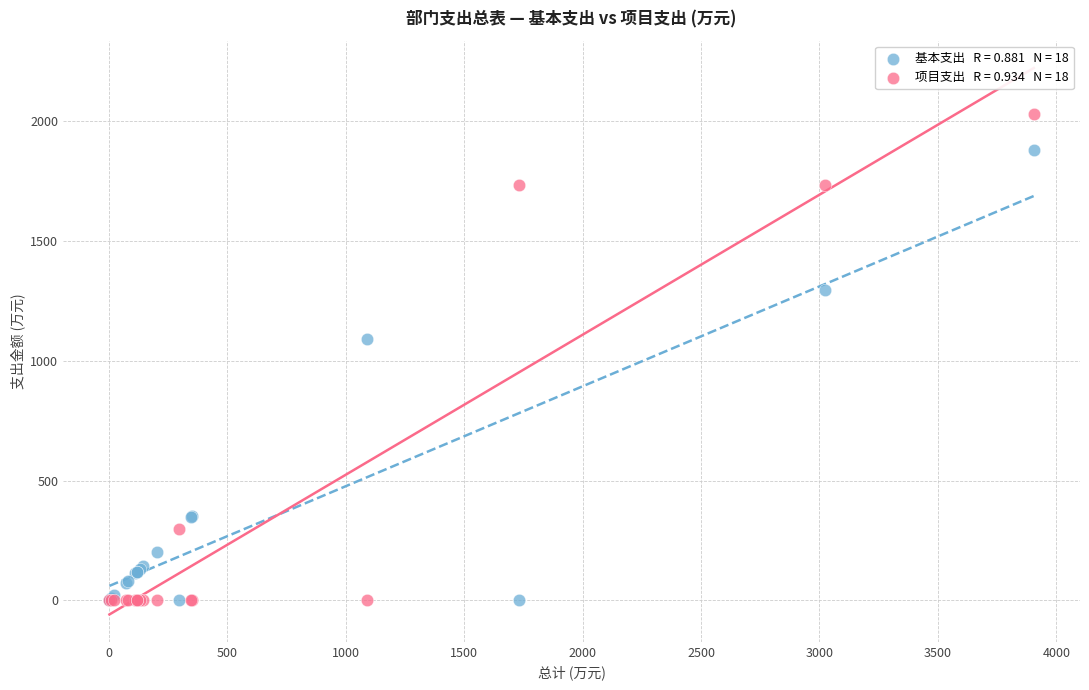

Across all series, what Y value is closest to 1014?

1090.2